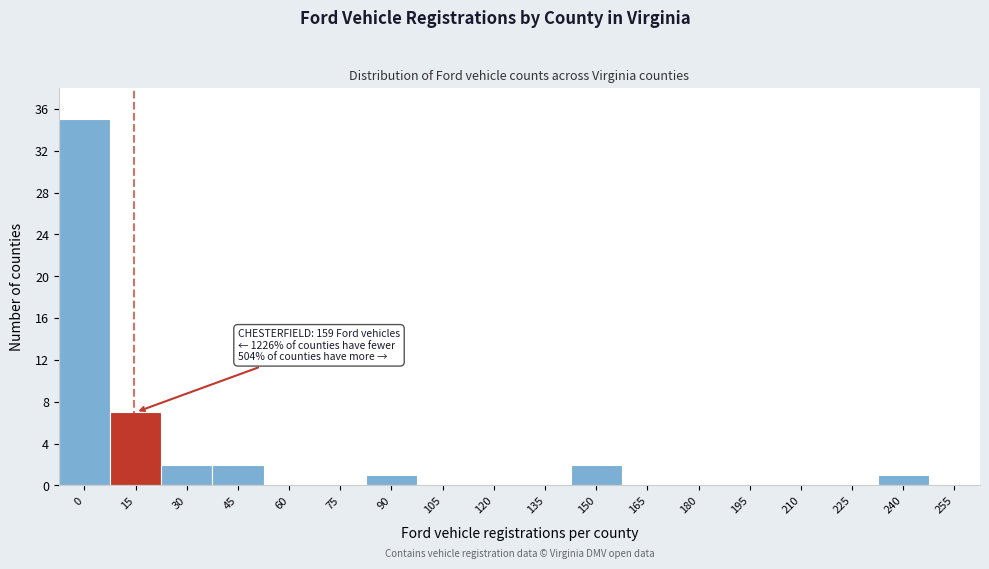

Reading right to left, what are all the values shown in this chart?

255=0	240=1	225=0	210=0	195=0	180=0	165=0	150=2	135=0	120=0	105=0	90=1	75=0	60=0	45=2	30=2	15=7	0=35